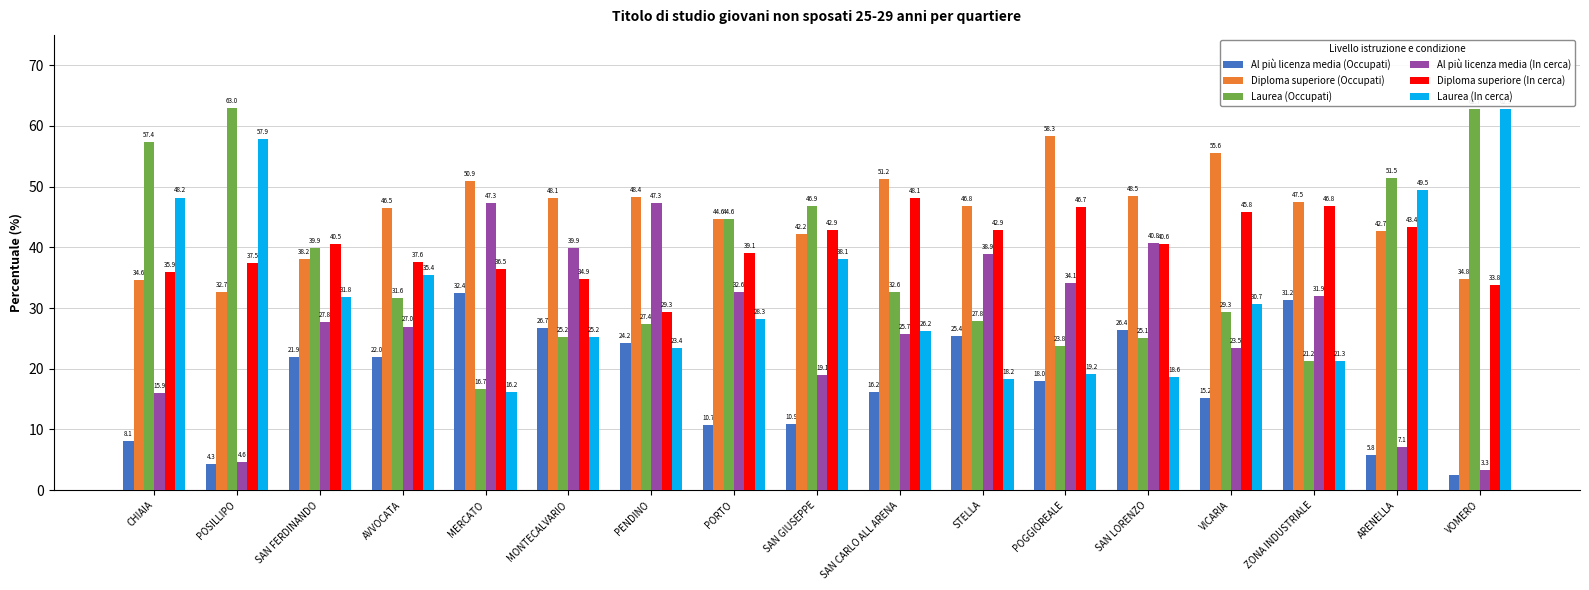

What is the greatest value displayed?

63.0